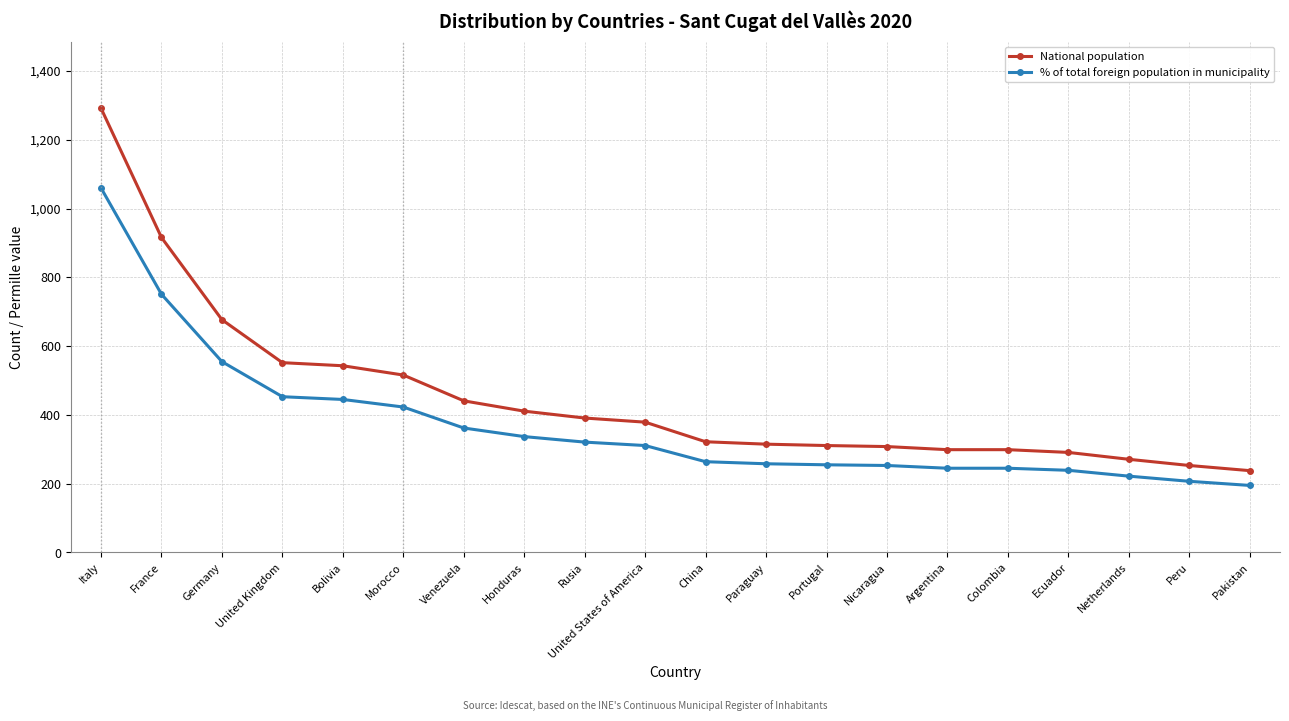

True or false: % of total foreign population in municipality and National population intersect in this chart.

False